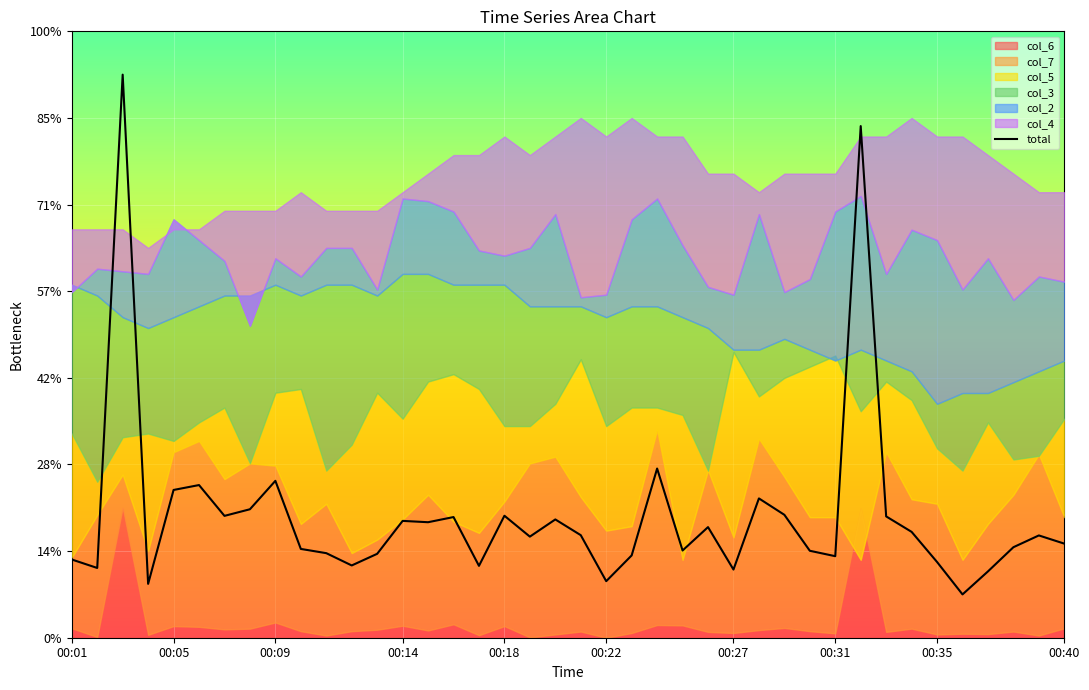

Read the value at 00:05.

17.1